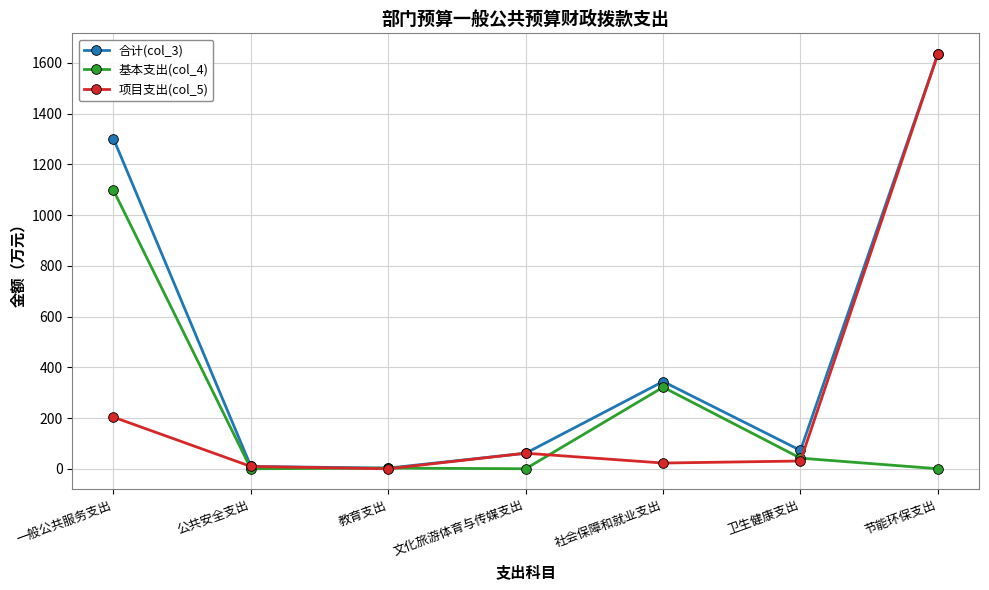

What is the total value across all series at 公共安全支出?

18.0